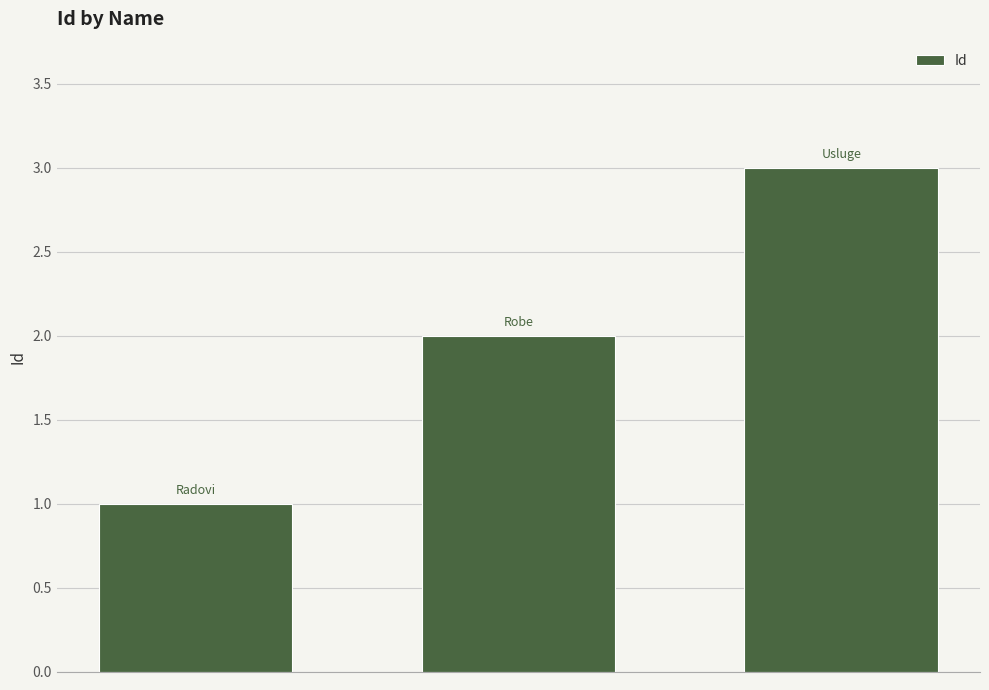

What is the sum of all values?

6